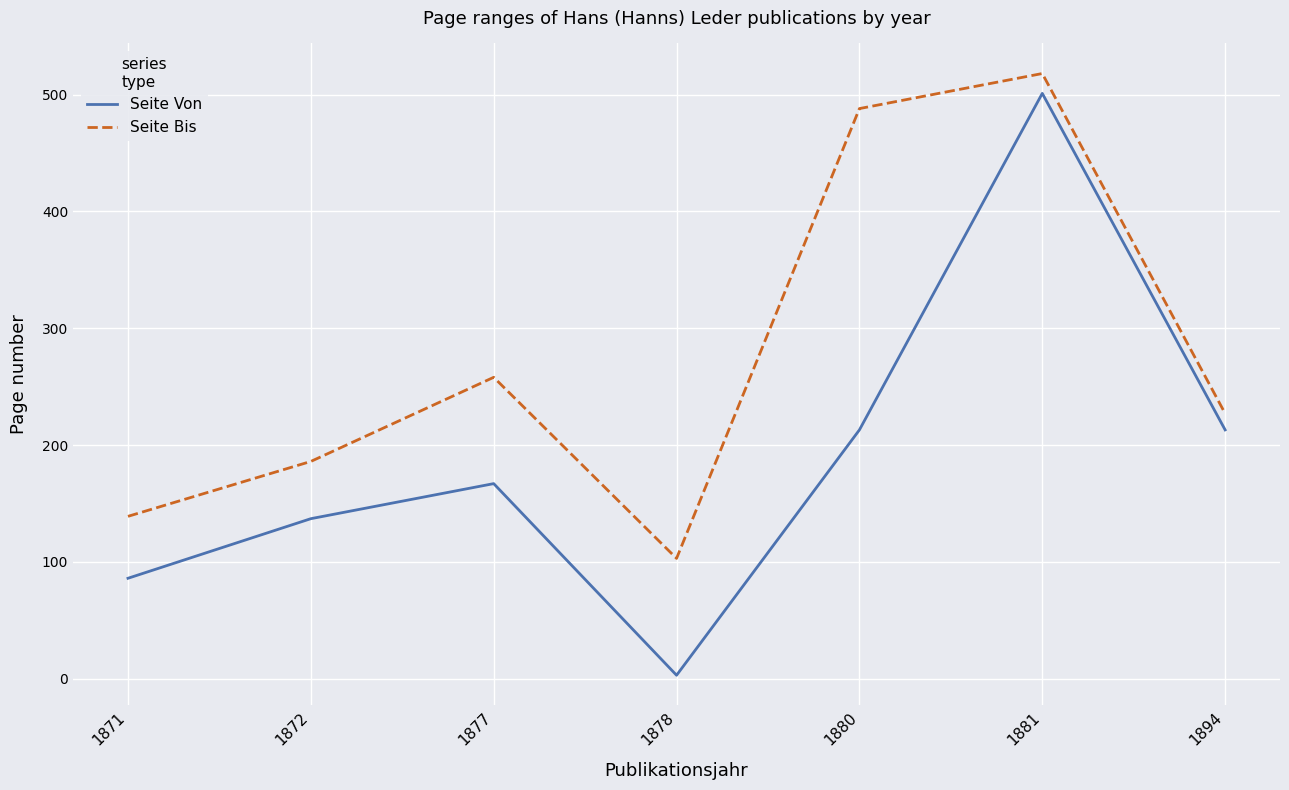

What is the average value of the Seite Von series?

189